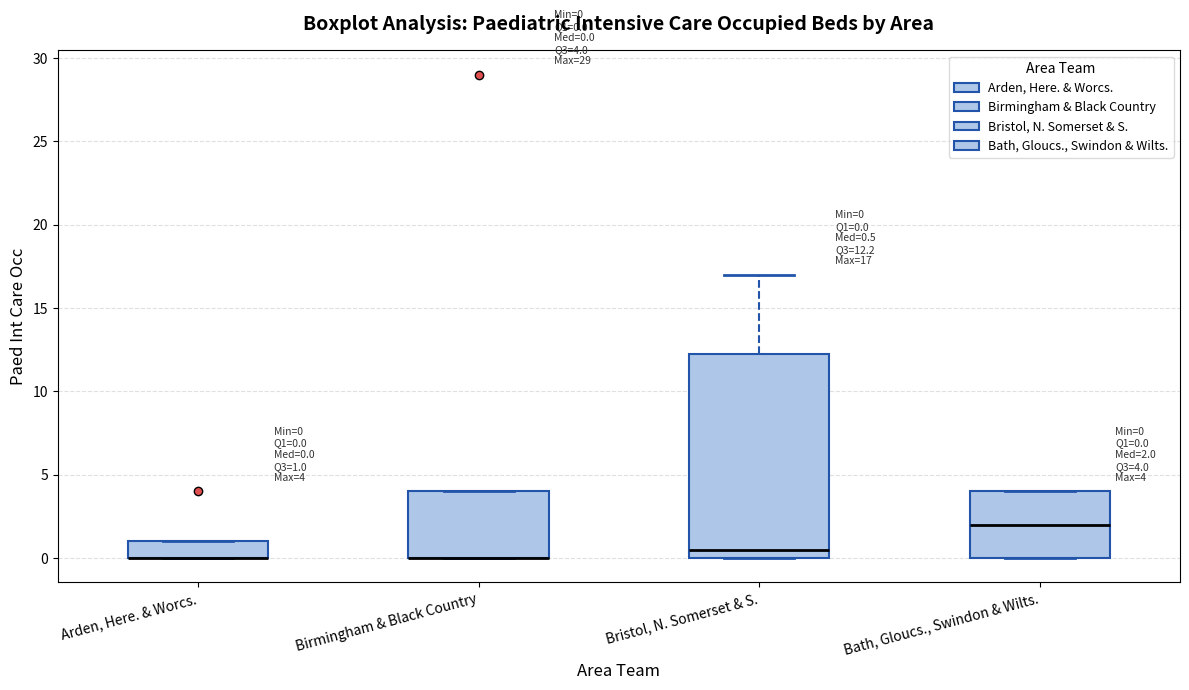

Comparing the boxes themselves (not the whiskers), which one is the tallest?

Bristol, N. Somerset & S.